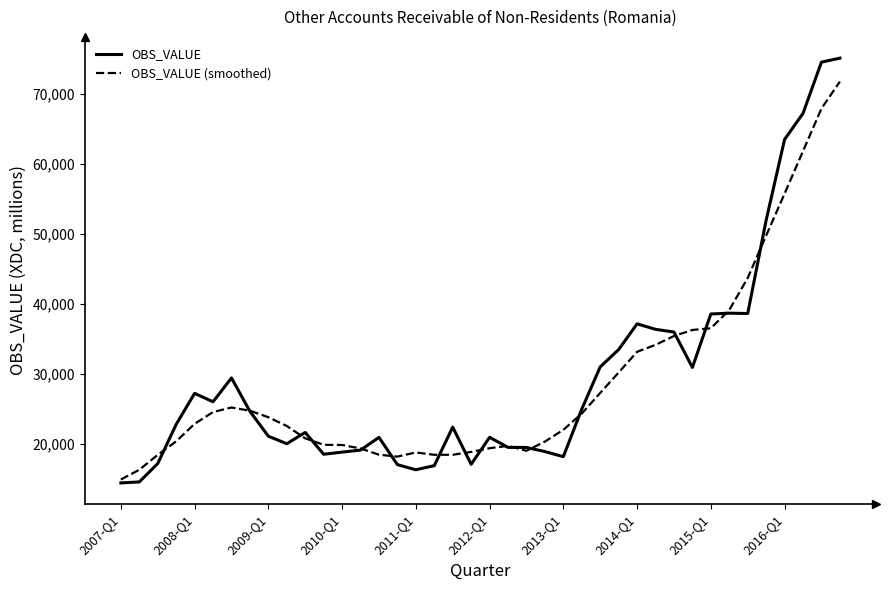

Which series has the widest spread of values?

OBS_VALUE